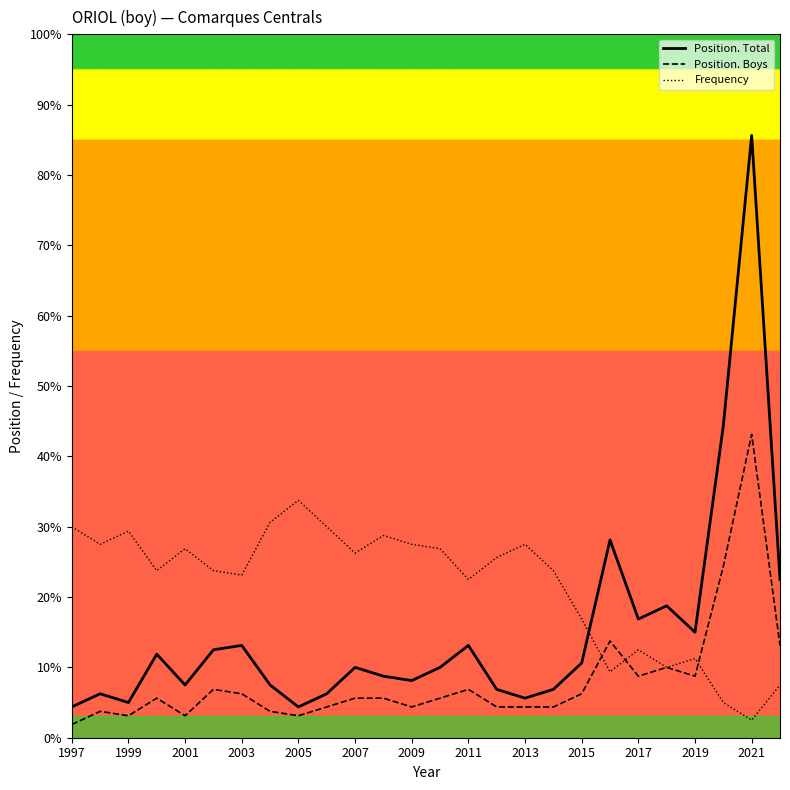

True or false: Position. Boys and Frequency cross at least once.

True